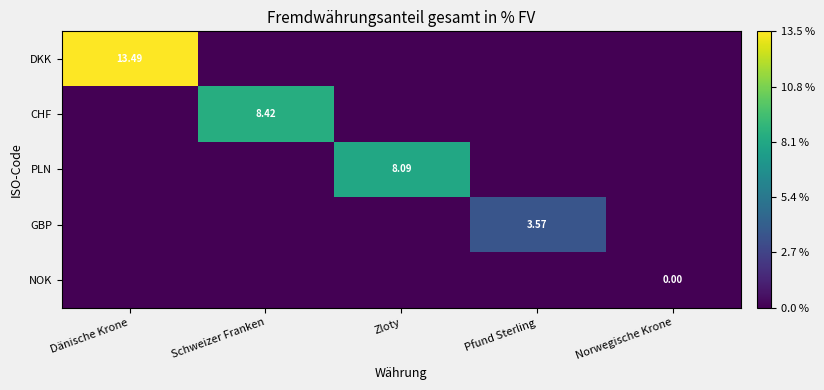

How many PLN values are between 0 and 1?

4